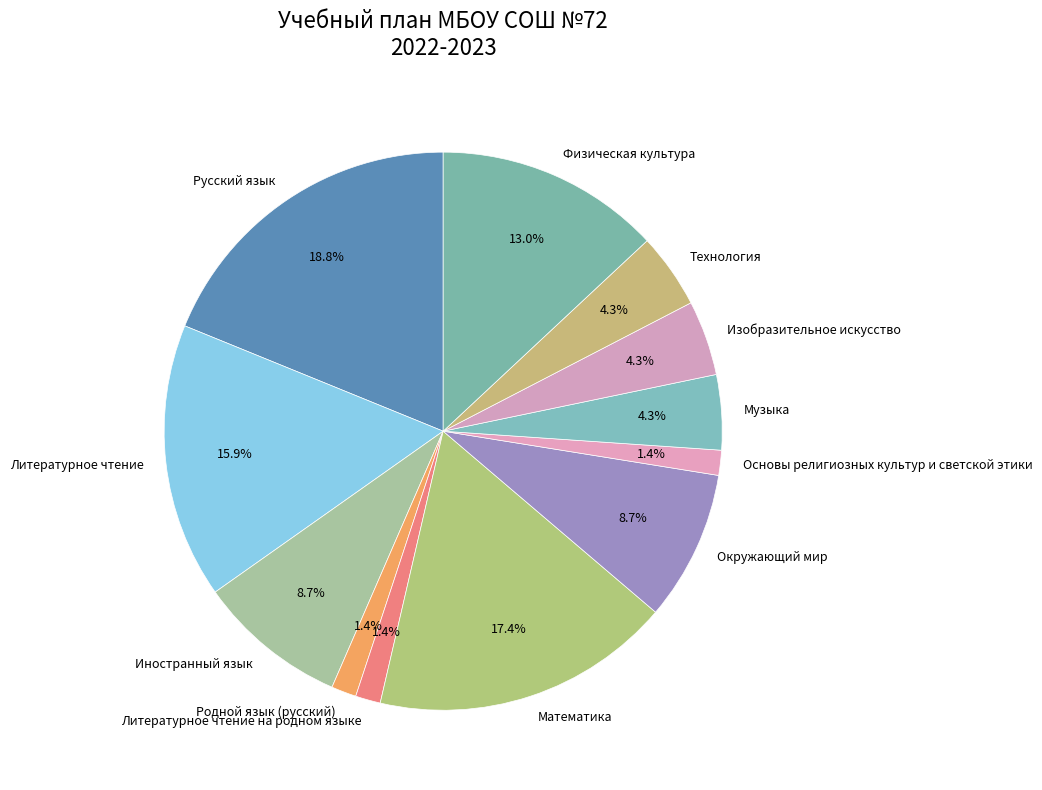

To the nearest percent, what portion does Русский язык represent?

19%